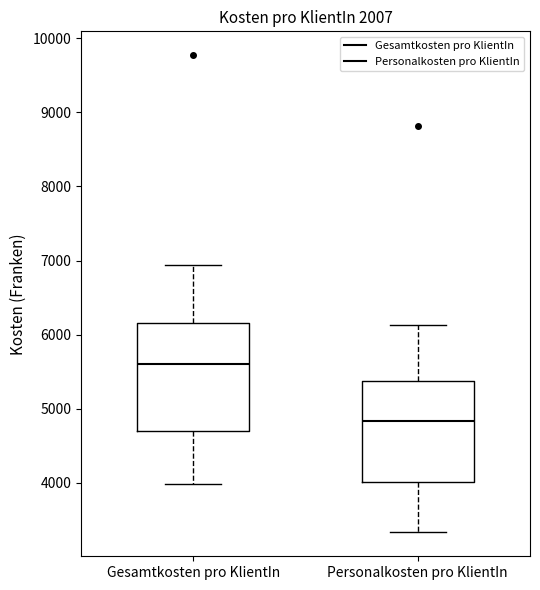

Which box has the highest median line?

Gesamtkosten pro KlientIn